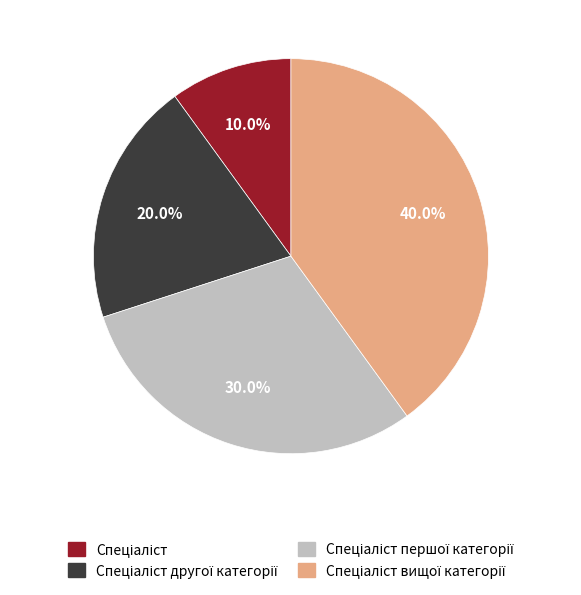

Is there any slice that represents more than half of the pie?

No